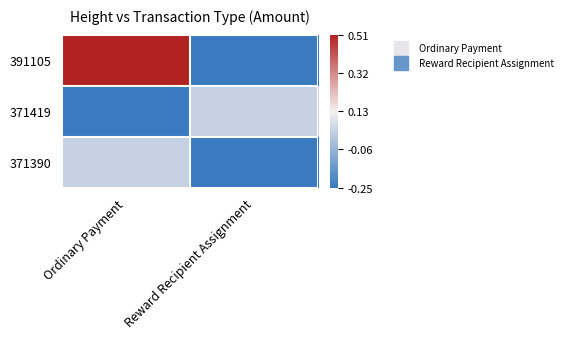

Reading left to right, extract all data points from this chart.

391105: Ordinary Payment=0.5	Reward Recipient Assignment=-0.2
371419: Ordinary Payment=-0.2	Reward Recipient Assignment=0.0
371390: Ordinary Payment=0.0	Reward Recipient Assignment=-0.2